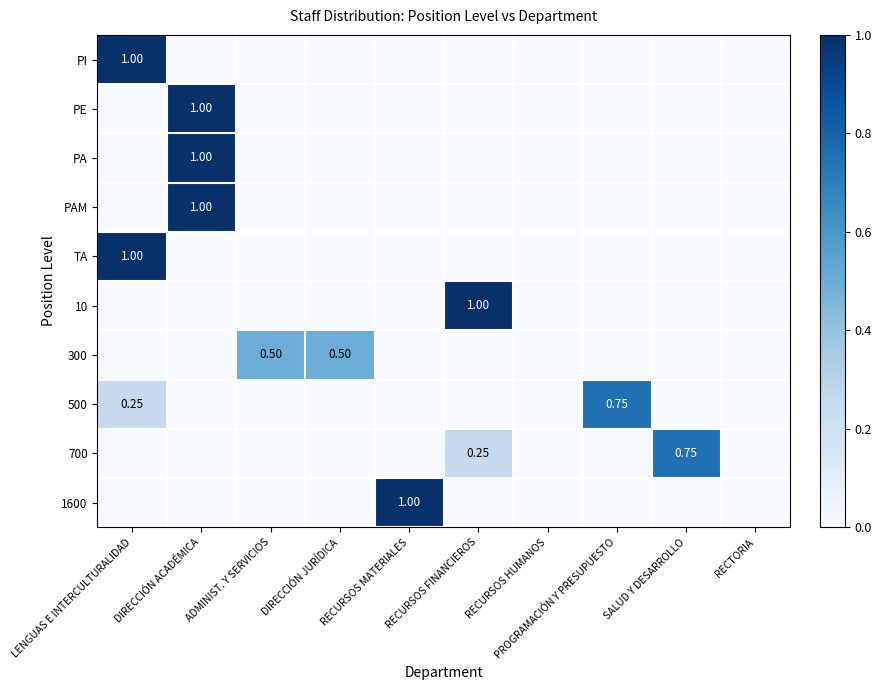

How many data points does each series have?

10